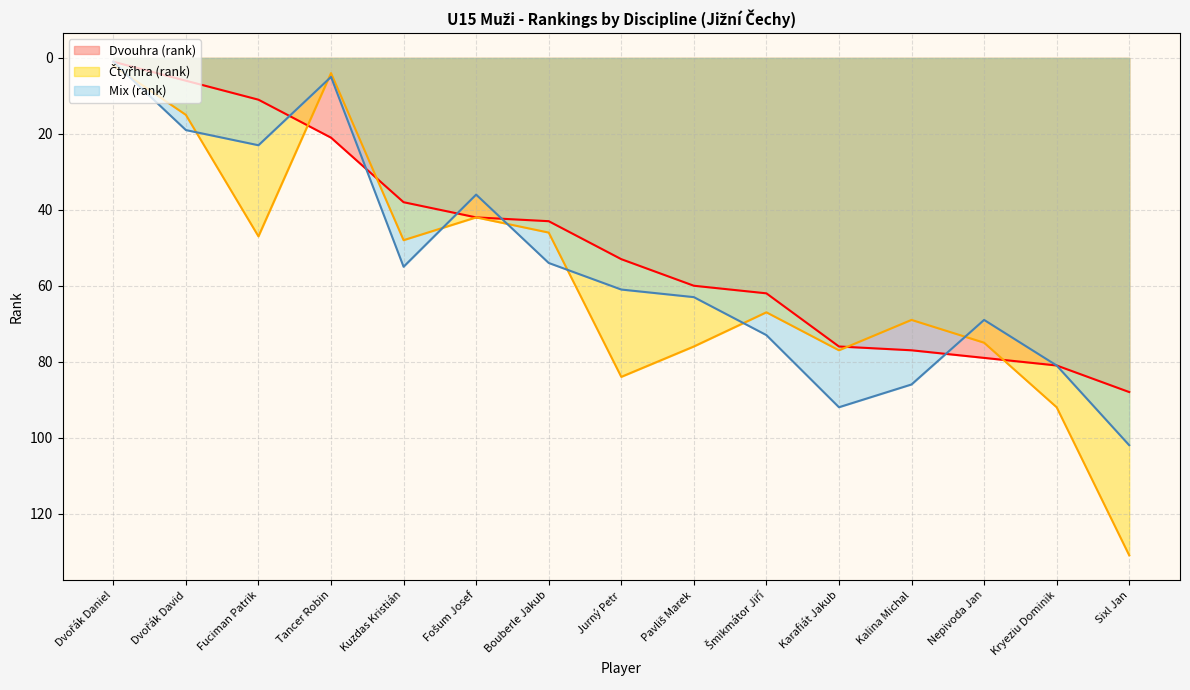

What are all the series names shown in the legend?

Dvouhra (rank), Čtyřhra (rank), Mix (rank)